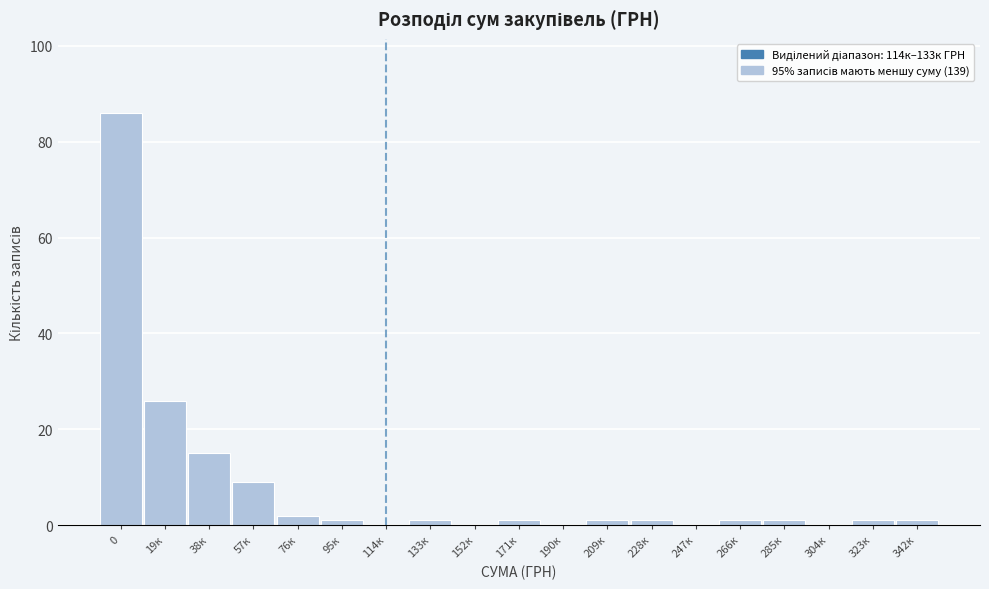

Reading left to right, extract all data points from this chart.

0=86	19к=26	38к=15	57к=9	76к=2	95к=1	114к=0	133к=1	152к=0	171к=1	190к=0	209к=1	228к=1	247к=0	266к=1	285к=1	304к=0	323к=1	342к=1